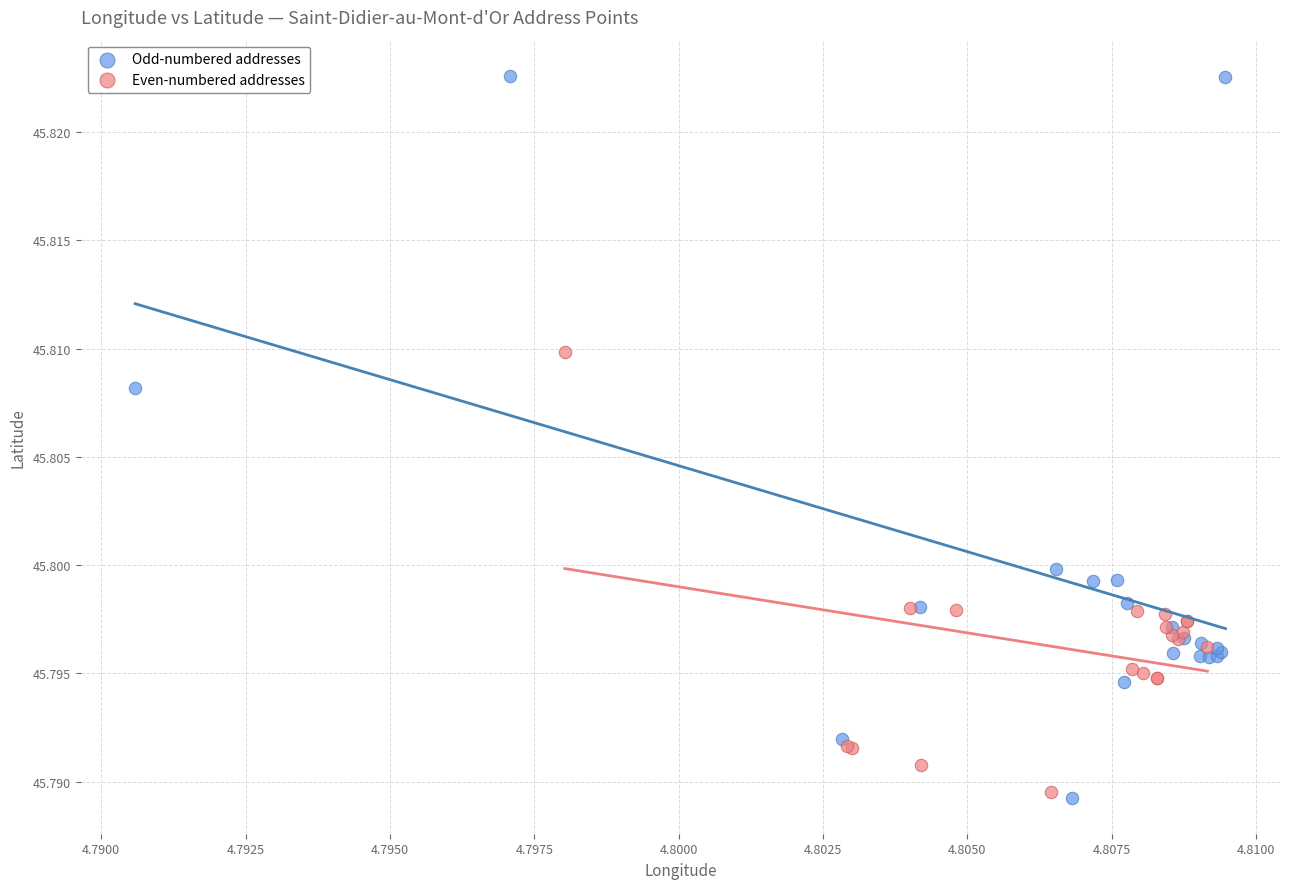

Which series reaches the maximum Y coordinate?

Odd-numbered addresses